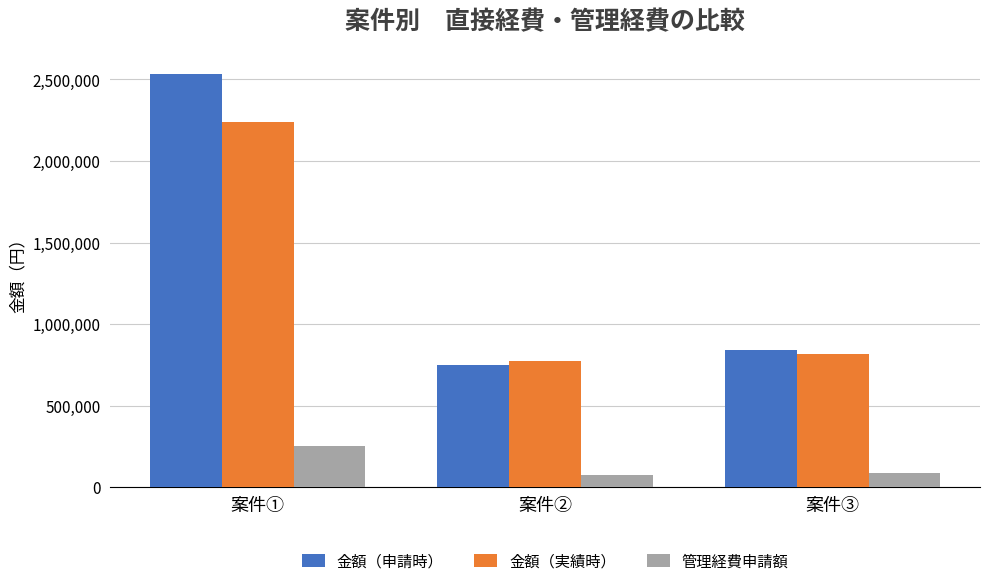

What is the label of the 3rd bar from the right?

案件①